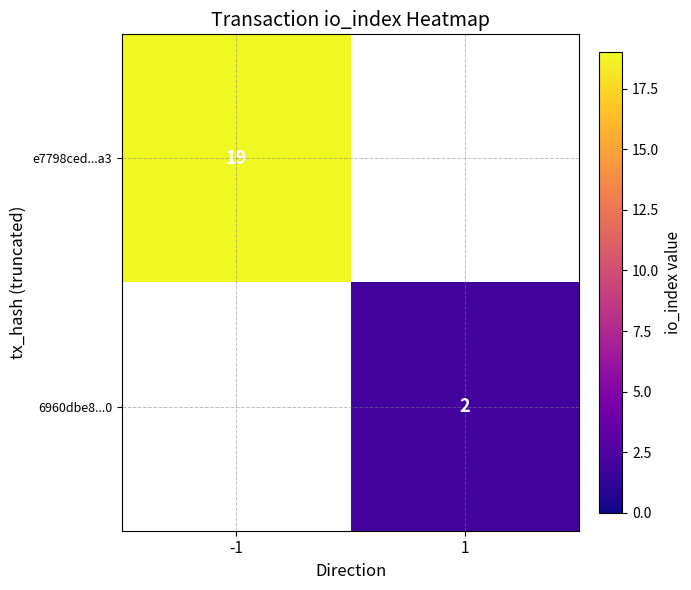

At which category does the chart reach its minimum across all series?

1